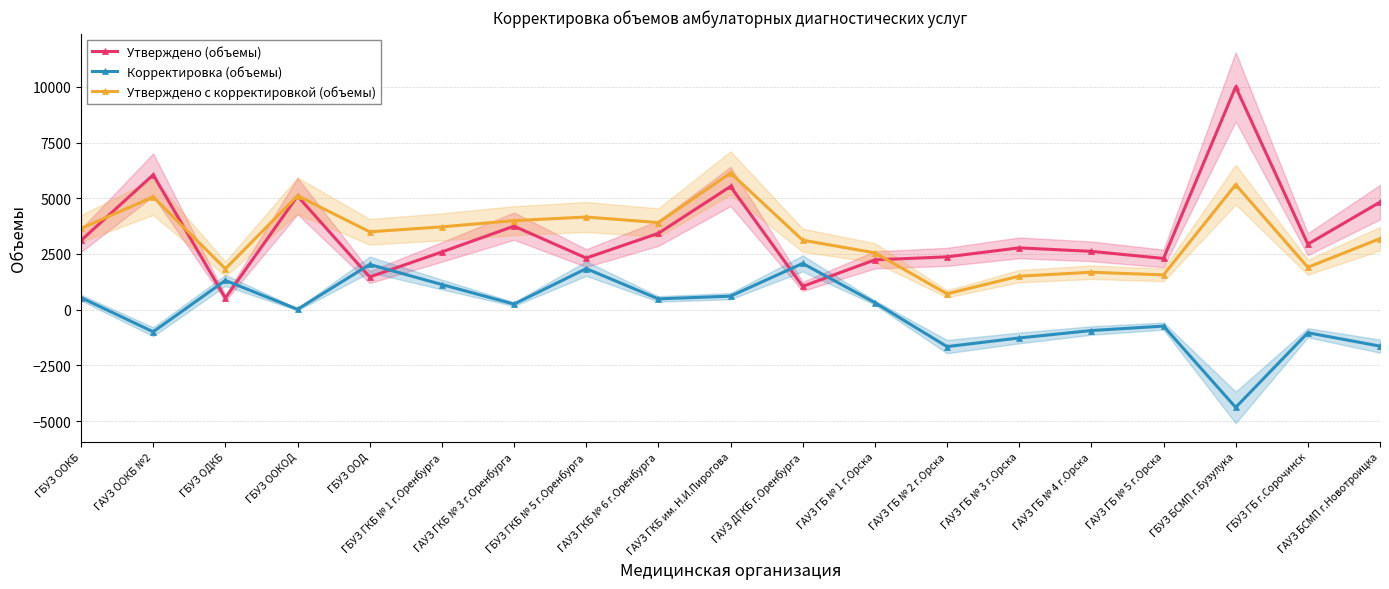

Reading left to right, extract all data points from this chart.

Утверждено (объемы): 3106	6054	521	5100	1467	2590	3748	2317	3426	5530	1044	2235	2370	2774	2617	2299	10001	2940	4826
Корректировка (объемы): 540	-994	1312	15	2028	1127	248	1842	483	606	2074	315	-1659	-1271	-938	-739	-4389	-1038	-1638
Утверждено с корректировкой (объемы): 3646	5060	1833	5115	3495	3717	3996	4159	3909	6136	3118	2550	711	1503	1679	1560	5612	1902	3188